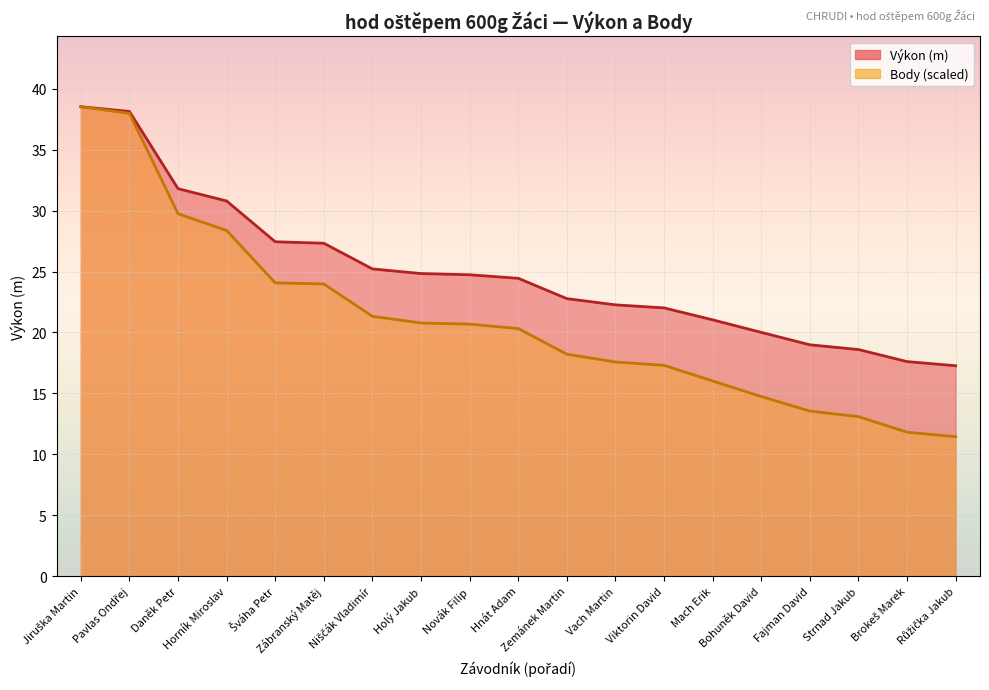

Is it true that Body equals 14.7 at Bohuněk David?

True